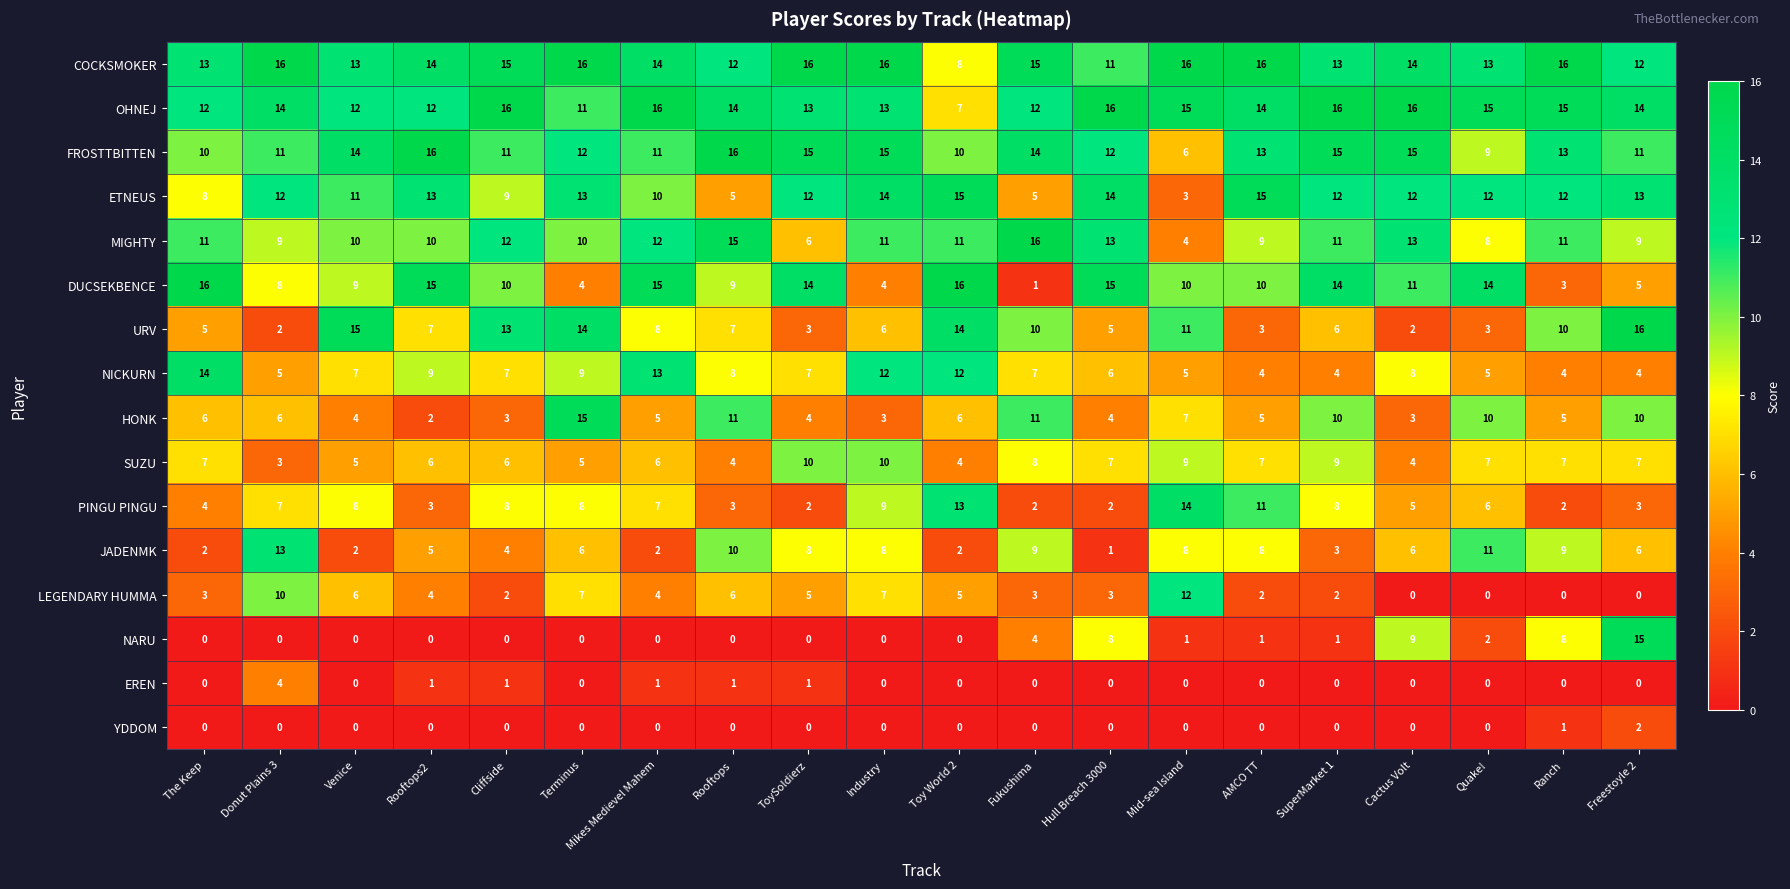

Count the SUZU values in the range 5 to 8.

12